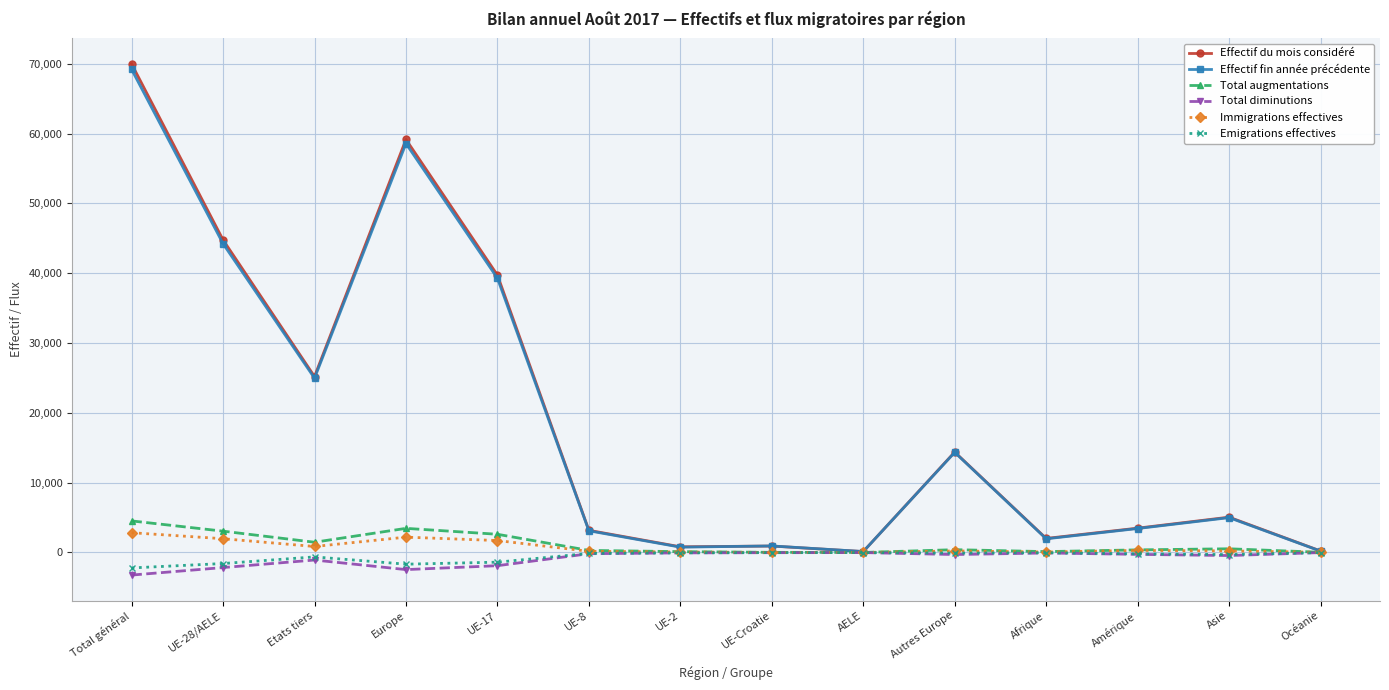

Count the number of data series in this chart.

6